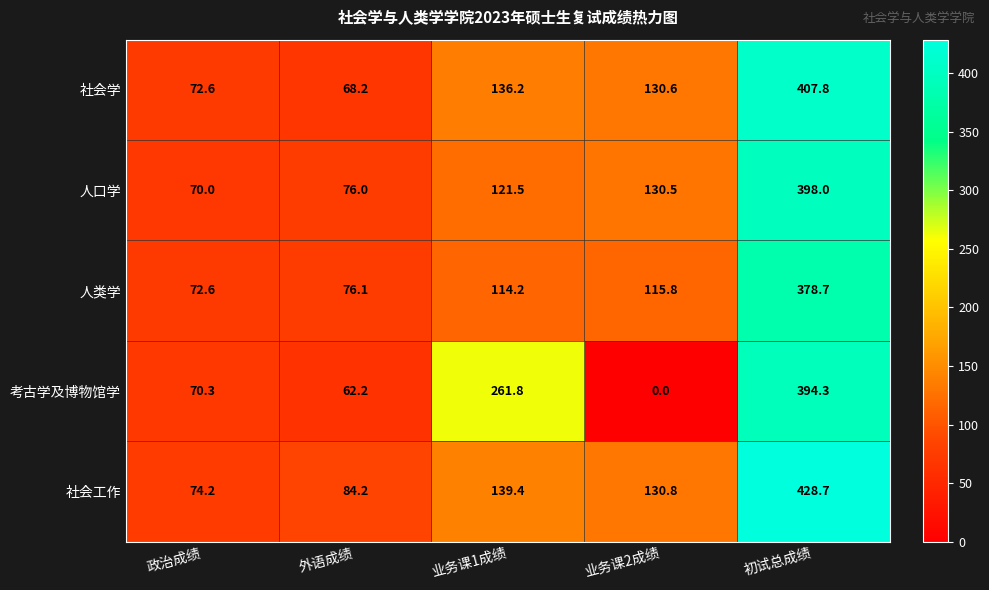

List the labels in order of 人口学 value, largest first.

初试总成绩, 业务课2成绩, 业务课1成绩, 外语成绩, 政治成绩